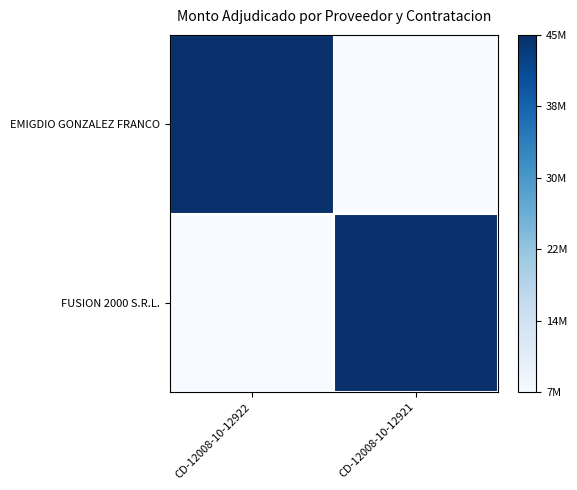

At how many categories does at least one series exceed 0?

2